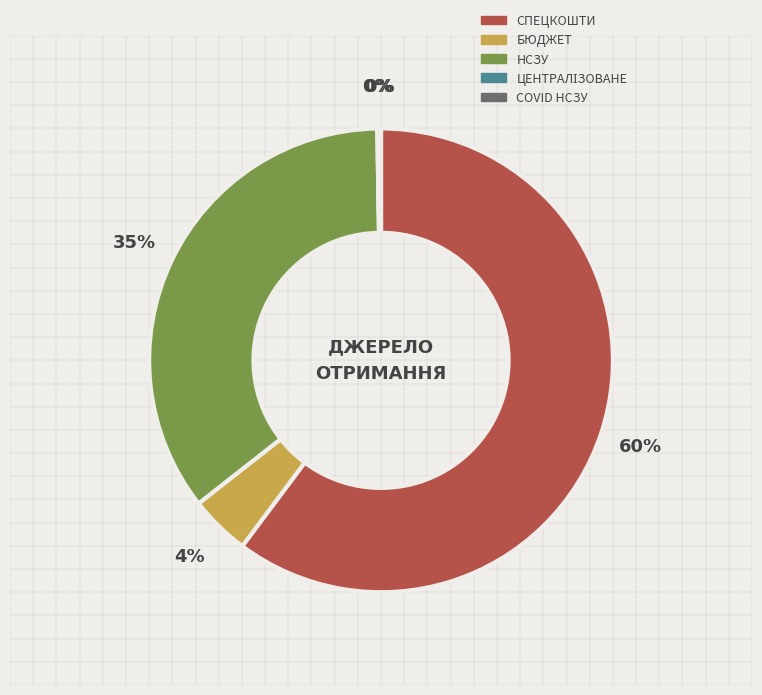

The СПЕЦКОШТИ slice represents 60% of the pie. True or false?

True